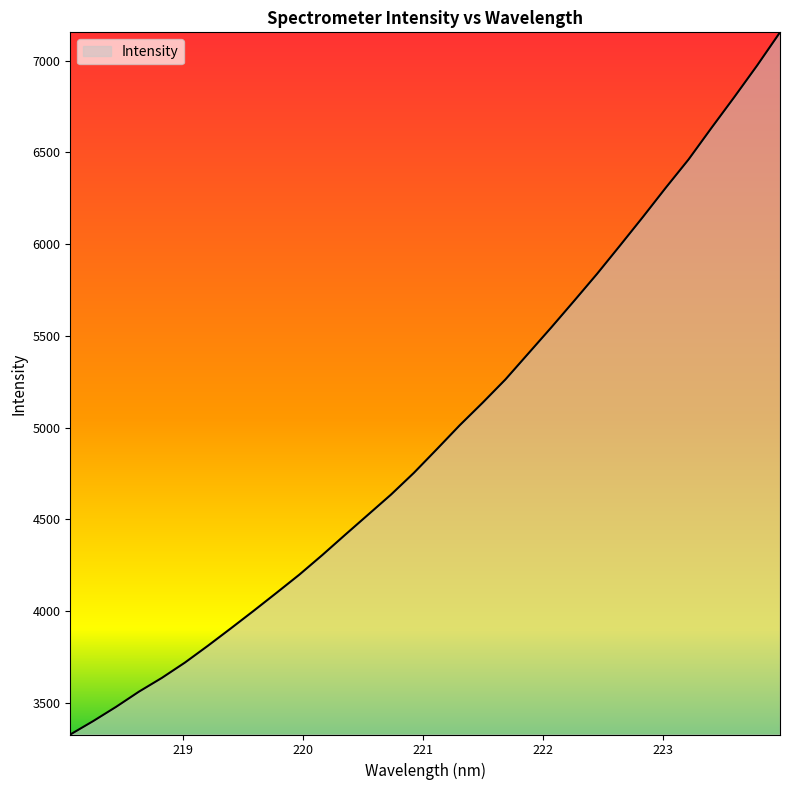

What is the difference between the maximum and minimum values?

3824.7